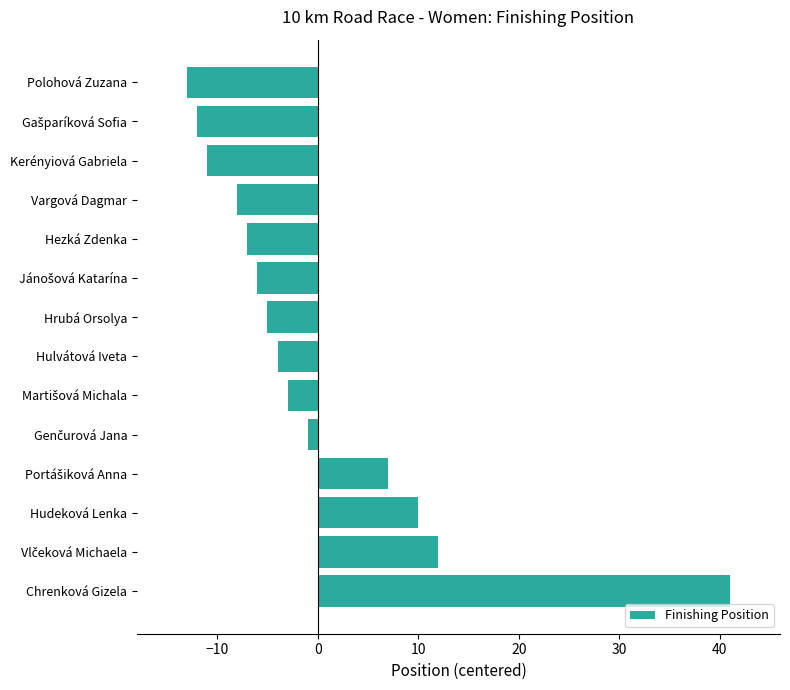

True or false: the data shows -12 at Vargová Dagmar.

False